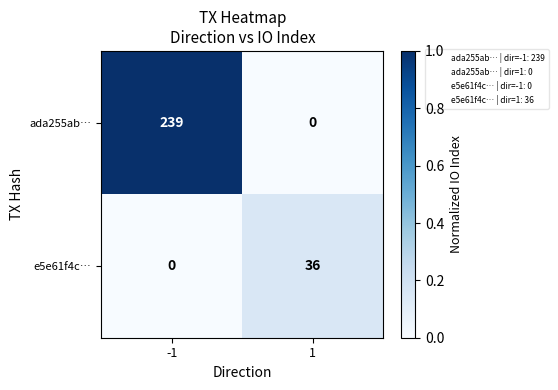

What is the total value across all series at -1?

239